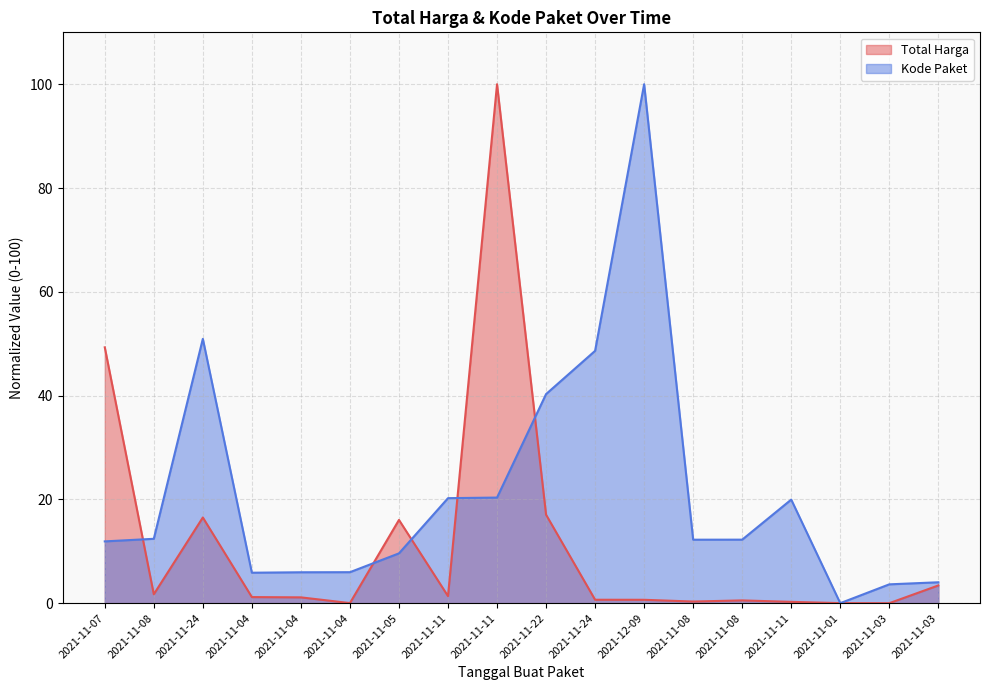

How many lines are shown in the chart?

2